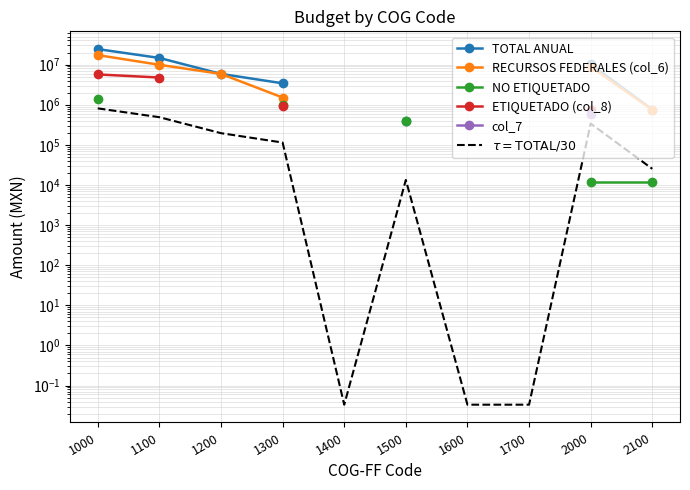

What are all the series names shown in the legend?

TOTAL ANUAL, RECURSOS FEDERALES (col_6), NO ETIQUETADO, ETIQUETADO (col_8), col_7, $\tau = \mathrm{TOTAL}/30$